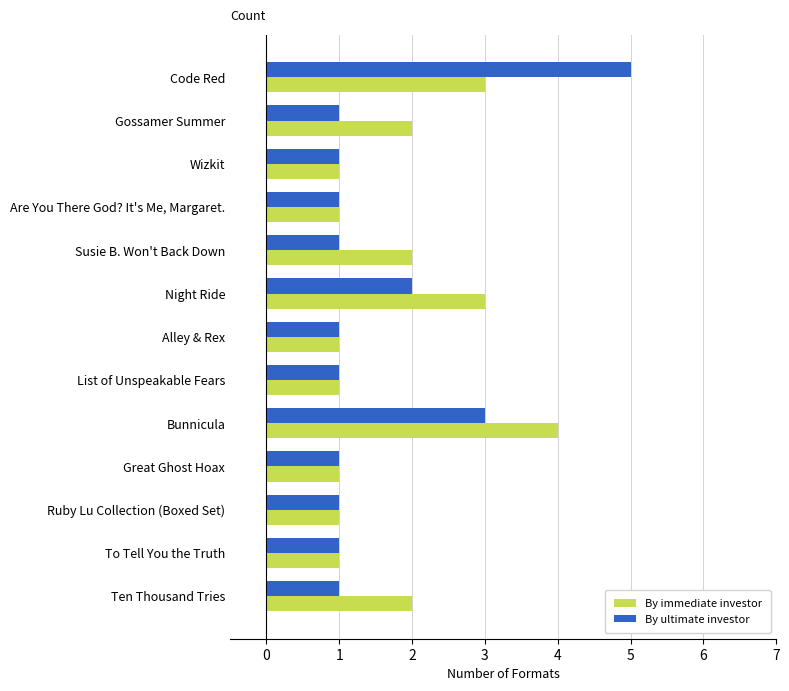

What are all the series names shown in the legend?

By immediate investor, By ultimate investor